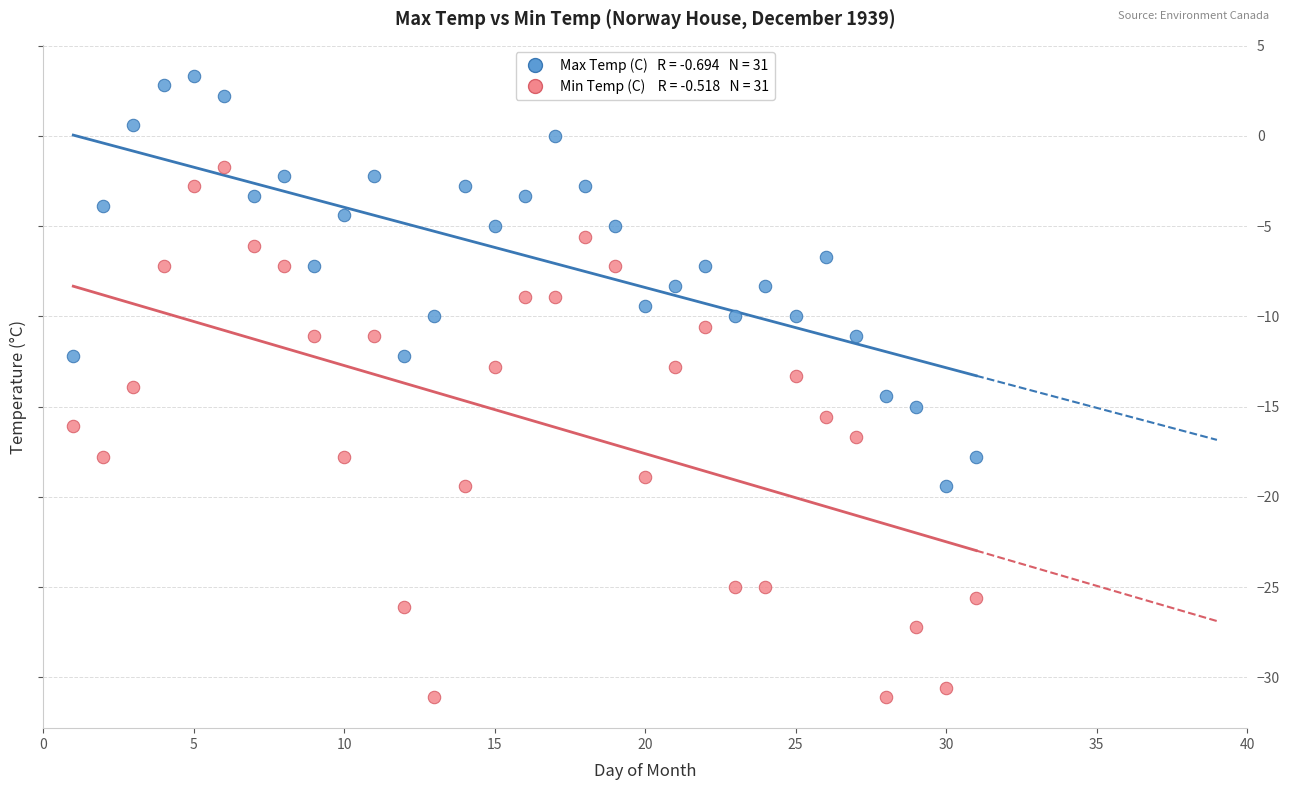

Across all data points, what is the range of X values (max minus min)?

30.0